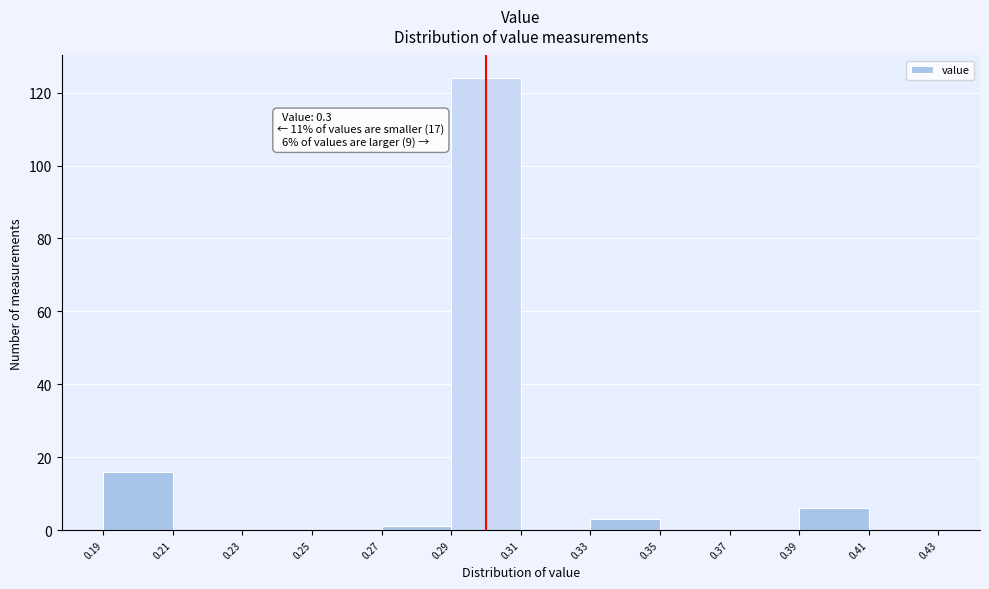

Over which range of the x-axis is the bar tallest?

0.29 to 0.31